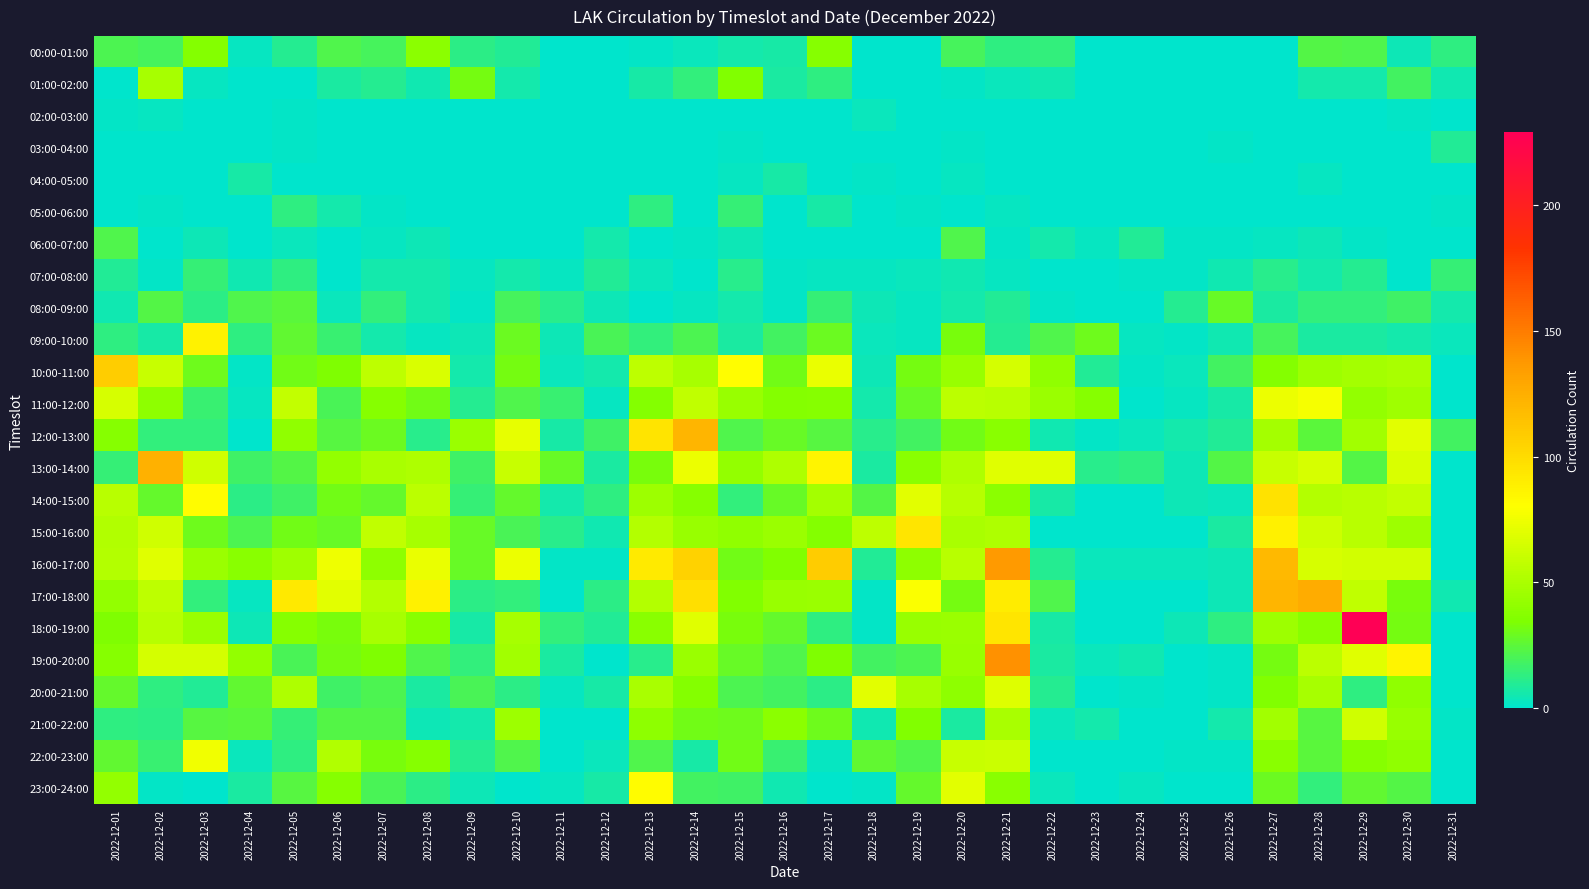

Reading left to right, extract all data points from this chart.

00:00-01:00: 2022-12-01=21	2022-12-02=19	2022-12-03=36	2022-12-04=2	2022-12-05=10	2022-12-06=22	2022-12-07=19	2022-12-08=39	2022-12-09=12	2022-12-10=9	2022-12-11=0	2022-12-12=0	2022-12-13=1	2022-12-14=3	2022-12-15=6	2022-12-16=7	2022-12-17=37	2022-12-18=0	2022-12-19=0	2022-12-20=19	2022-12-21=13	2022-12-22=14	2022-12-23=0	2022-12-24=0	2022-12-25=0	2022-12-26=0	2022-12-27=0	2022-12-28=23	2022-12-29=22	2022-12-30=4	2022-12-31=13
01:00-02:00: 2022-12-01=0	2022-12-02=49	2022-12-03=2	2022-12-04=0	2022-12-05=0	2022-12-06=8	2022-12-07=10	2022-12-08=5	2022-12-09=32	2022-12-10=6	2022-12-11=0	2022-12-12=0	2022-12-13=7	2022-12-14=14	2022-12-15=35	2022-12-16=8	2022-12-17=13	2022-12-18=0	2022-12-19=0	2022-12-20=1	2022-12-21=3	2022-12-22=5	2022-12-23=0	2022-12-24=0	2022-12-25=0	2022-12-26=0	2022-12-27=0	2022-12-28=6	2022-12-29=6	2022-12-30=18	2022-12-31=5
02:00-03:00: 2022-12-01=1	2022-12-02=2	2022-12-03=0	2022-12-04=0	2022-12-05=1	2022-12-06=0	2022-12-07=0	2022-12-08=0	2022-12-09=0	2022-12-10=0	2022-12-11=0	2022-12-12=0	2022-12-13=0	2022-12-14=0	2022-12-15=0	2022-12-16=0	2022-12-17=0	2022-12-18=3	2022-12-19=0	2022-12-20=0	2022-12-21=0	2022-12-22=0	2022-12-23=0	2022-12-24=0	2022-12-25=0	2022-12-26=0	2022-12-27=0	2022-12-28=0	2022-12-29=0	2022-12-30=1	2022-12-31=0
03:00-04:00: 2022-12-01=0	2022-12-02=0	2022-12-03=0	2022-12-04=0	2022-12-05=1	2022-12-06=0	2022-12-07=0	2022-12-08=0	2022-12-09=0	2022-12-10=0	2022-12-11=0	2022-12-12=0	2022-12-13=0	2022-12-14=0	2022-12-15=1	2022-12-16=0	2022-12-17=0	2022-12-18=0	2022-12-19=0	2022-12-20=1	2022-12-21=0	2022-12-22=0	2022-12-23=0	2022-12-24=0	2022-12-25=0	2022-12-26=1	2022-12-27=0	2022-12-28=0	2022-12-29=0	2022-12-30=0	2022-12-31=9
04:00-05:00: 2022-12-01=0	2022-12-02=0	2022-12-03=0	2022-12-04=7	2022-12-05=0	2022-12-06=0	2022-12-07=0	2022-12-08=0	2022-12-09=0	2022-12-10=0	2022-12-11=0	2022-12-12=0	2022-12-13=0	2022-12-14=0	2022-12-15=2	2022-12-16=7	2022-12-17=0	2022-12-18=1	2022-12-19=0	2022-12-20=2	2022-12-21=0	2022-12-22=0	2022-12-23=0	2022-12-24=0	2022-12-25=0	2022-12-26=0	2022-12-27=0	2022-12-28=2	2022-12-29=0	2022-12-30=0	2022-12-31=0
05:00-06:00: 2022-12-01=0	2022-12-02=1	2022-12-03=0	2022-12-04=0	2022-12-05=13	2022-12-06=6	2022-12-07=1	2022-12-08=0	2022-12-09=0	2022-12-10=0	2022-12-11=0	2022-12-12=0	2022-12-13=13	2022-12-14=0	2022-12-15=15	2022-12-16=0	2022-12-17=7	2022-12-18=0	2022-12-19=1	2022-12-20=0	2022-12-21=2	2022-12-22=0	2022-12-23=0	2022-12-24=0	2022-12-25=0	2022-12-26=0	2022-12-27=0	2022-12-28=0	2022-12-29=0	2022-12-30=0	2022-12-31=1
06:00-07:00: 2022-12-01=22	2022-12-02=0	2022-12-03=4	2022-12-04=0	2022-12-05=3	2022-12-06=0	2022-12-07=2	2022-12-08=4	2022-12-09=0	2022-12-10=0	2022-12-11=0	2022-12-12=6	2022-12-13=0	2022-12-14=1	2022-12-15=4	2022-12-16=0	2022-12-17=0	2022-12-18=0	2022-12-19=0	2022-12-20=22	2022-12-21=1	2022-12-22=6	2022-12-23=2	2022-12-24=9	2022-12-25=1	2022-12-26=1	2022-12-27=2	2022-12-28=4	2022-12-29=1	2022-12-30=0	2022-12-31=0
07:00-08:00: 2022-12-01=9	2022-12-02=1	2022-12-03=15	2022-12-04=5	2022-12-05=13	2022-12-06=0	2022-12-07=6	2022-12-08=6	2022-12-09=2	2022-12-10=6	2022-12-11=2	2022-12-12=9	2022-12-13=3	2022-12-14=0	2022-12-15=11	2022-12-16=1	2022-12-17=2	2022-12-18=2	2022-12-19=3	2022-12-20=5	2022-12-21=2	2022-12-22=0	2022-12-23=0	2022-12-24=1	2022-12-25=1	2022-12-26=5	2022-12-27=11	2022-12-28=6	2022-12-29=10	2022-12-30=0	2022-12-31=15
08:00-09:00: 2022-12-01=5	2022-12-02=23	2022-12-03=12	2022-12-04=22	2022-12-05=25	2022-12-06=3	2022-12-07=14	2022-12-08=6	2022-12-09=1	2022-12-10=19	2022-12-11=11	2022-12-12=4	2022-12-13=0	2022-12-14=2	2022-12-15=6	2022-12-16=1	2022-12-17=15	2022-12-18=4	2022-12-19=2	2022-12-20=6	2022-12-21=9	2022-12-22=1	2022-12-23=0	2022-12-24=0	2022-12-25=10	2022-12-26=28	2022-12-27=8	2022-12-28=14	2022-12-29=14	2022-12-30=17	2022-12-31=6
09:00-10:00: 2022-12-01=13	2022-12-02=7	2022-12-03=87	2022-12-04=13	2022-12-05=26	2022-12-06=16	2022-12-07=6	2022-12-08=2	2022-12-09=4	2022-12-10=29	2022-12-11=4	2022-12-12=20	2022-12-13=14	2022-12-14=21	2022-12-15=8	2022-12-16=18	2022-12-17=29	2022-12-18=3	2022-12-19=2	2022-12-20=33	2022-12-21=10	2022-12-22=22	2022-12-23=30	2022-12-24=2	2022-12-25=1	2022-12-26=5	2022-12-27=19	2022-12-28=8	2022-12-29=8	2022-12-30=6	2022-12-31=3
10:00-11:00: 2022-12-01=108	2022-12-02=60	2022-12-03=30	2022-12-04=1	2022-12-05=31	2022-12-06=34	2022-12-07=57	2022-12-08=67	2022-12-09=6	2022-12-10=32	2022-12-11=3	2022-12-12=6	2022-12-13=57	2022-12-14=49	2022-12-15=81	2022-12-16=31	2022-12-17=73	2022-12-18=4	2022-12-19=32	2022-12-20=43	2022-12-21=65	2022-12-22=41	2022-12-23=9	2022-12-24=1	2022-12-25=3	2022-12-26=18	2022-12-27=36	2022-12-28=45	2022-12-29=48	2022-12-30=50	2022-12-31=0
11:00-12:00: 2022-12-01=66	2022-12-02=40	2022-12-03=16	2022-12-04=2	2022-12-05=59	2022-12-06=20	2022-12-07=37	2022-12-08=31	2022-12-09=10	2022-12-10=22	2022-12-11=16	2022-12-12=2	2022-12-13=36	2022-12-14=58	2022-12-15=43	2022-12-16=36	2022-12-17=37	2022-12-18=6	2022-12-19=28	2022-12-20=56	2022-12-21=55	2022-12-22=44	2022-12-23=37	2022-12-24=0	2022-12-25=2	2022-12-26=7	2022-12-27=74	2022-12-28=77	2022-12-29=42	2022-12-30=46	2022-12-31=0
12:00-13:00: 2022-12-01=37	2022-12-02=14	2022-12-03=14	2022-12-04=0	2022-12-05=41	2022-12-06=24	2022-12-07=29	2022-12-08=11	2022-12-09=44	2022-12-10=72	2022-12-11=7	2022-12-12=17	2022-12-13=95	2022-12-14=121	2022-12-15=22	2022-12-16=28	2022-12-17=24	2022-12-18=11	2022-12-19=18	2022-12-20=31	2022-12-21=38	2022-12-22=5	2022-12-23=1	2022-12-24=3	2022-12-25=6	2022-12-26=9	2022-12-27=48	2022-12-28=25	2022-12-29=47	2022-12-30=70	2022-12-31=18
13:00-14:00: 2022-12-01=15	2022-12-02=124	2022-12-03=63	2022-12-04=17	2022-12-05=23	2022-12-06=42	2022-12-07=50	2022-12-08=51	2022-12-09=17	2022-12-10=60	2022-12-11=28	2022-12-12=8	2022-12-13=33	2022-12-14=74	2022-12-15=42	2022-12-16=51	2022-12-17=86	2022-12-18=8	2022-12-19=38	2022-12-20=51	2022-12-21=69	2022-12-22=69	2022-12-23=11	2022-12-24=13	2022-12-25=4	2022-12-26=23	2022-12-27=60	2022-12-28=66	2022-12-29=23	2022-12-30=67	2022-12-31=0
14:00-15:00: 2022-12-01=55	2022-12-02=27	2022-12-03=82	2022-12-04=12	2022-12-05=17	2022-12-06=31	2022-12-07=27	2022-12-08=56	2022-12-09=15	2022-12-10=27	2022-12-11=6	2022-12-12=13	2022-12-13=45	2022-12-14=37	2022-12-15=14	2022-12-16=28	2022-12-17=48	2022-12-18=23	2022-12-19=70	2022-12-20=54	2022-12-21=39	2022-12-22=7	2022-12-23=0	2022-12-24=0	2022-12-25=4	2022-12-26=3	2022-12-27=96	2022-12-28=53	2022-12-29=55	2022-12-30=59	2022-12-31=0
15:00-16:00: 2022-12-01=52	2022-12-02=63	2022-12-03=30	2022-12-04=21	2022-12-05=31	2022-12-06=28	2022-12-07=58	2022-12-08=49	2022-12-09=28	2022-12-10=20	2022-12-11=11	2022-12-12=5	2022-12-13=53	2022-12-14=43	2022-12-15=41	2022-12-16=44	2022-12-17=36	2022-12-18=57	2022-12-19=94	2022-12-20=50	2022-12-21=51	2022-12-22=0	2022-12-23=0	2022-12-24=0	2022-12-25=0	2022-12-26=8	2022-12-27=88	2022-12-28=62	2022-12-29=55	2022-12-30=45	2022-12-31=0
16:00-17:00: 2022-12-01=53	2022-12-02=69	2022-12-03=44	2022-12-04=38	2022-12-05=46	2022-12-06=75	2022-12-07=40	2022-12-08=73	2022-12-09=28	2022-12-10=74	2022-12-11=1	2022-12-12=1	2022-12-13=92	2022-12-14=105	2022-12-15=31	2022-12-16=35	2022-12-17=109	2022-12-18=9	2022-12-19=40	2022-12-20=55	2022-12-21=136	2022-12-22=10	2022-12-23=3	2022-12-24=3	2022-12-25=3	2022-12-26=4	2022-12-27=119	2022-12-28=66	2022-12-29=64	2022-12-30=64	2022-12-31=0
17:00-18:00: 2022-12-01=42	2022-12-02=57	2022-12-03=14	2022-12-04=2	2022-12-05=93	2022-12-06=70	2022-12-07=53	2022-12-08=88	2022-12-09=12	2022-12-10=14	2022-12-11=0	2022-12-12=12	2022-12-13=53	2022-12-14=98	2022-12-15=35	2022-12-16=43	2022-12-17=44	2022-12-18=1	2022-12-19=79	2022-12-20=32	2022-12-21=91	2022-12-22=22	2022-12-23=0	2022-12-24=0	2022-12-25=0	2022-12-26=4	2022-12-27=121	2022-12-28=127	2022-12-29=58	2022-12-30=33	2022-12-31=5
18:00-19:00: 2022-12-01=34	2022-12-02=54	2022-12-03=44	2022-12-04=4	2022-12-05=37	2022-12-06=33	2022-12-07=49	2022-12-08=38	2022-12-09=7	2022-12-10=49	2022-12-11=14	2022-12-12=9	2022-12-13=38	2022-12-14=69	2022-12-15=33	2022-12-16=27	2022-12-17=13	2022-12-18=1	2022-12-19=43	2022-12-20=44	2022-12-21=94	2022-12-22=7	2022-12-23=0	2022-12-24=0	2022-12-25=4	2022-12-26=13	2022-12-27=45	2022-12-28=38	2022-12-29=229	2022-12-30=32	2022-12-31=0
19:00-20:00: 2022-12-01=37	2022-12-02=65	2022-12-03=65	2022-12-04=42	2022-12-05=20	2022-12-06=32	2022-12-07=34	2022-12-08=22	2022-12-09=14	2022-12-10=47	2022-12-11=8	2022-12-12=0	2022-12-13=11	2022-12-14=44	2022-12-15=28	2022-12-16=22	2022-12-17=34	2022-12-18=18	2022-12-19=21	2022-12-20=43	2022-12-21=141	2022-12-22=8	2022-12-23=3	2022-12-24=5	2022-12-25=0	2022-12-26=1	2022-12-27=32	2022-12-28=56	2022-12-29=69	2022-12-30=86	2022-12-31=0
20:00-21:00: 2022-12-01=27	2022-12-02=13	2022-12-03=9	2022-12-04=26	2022-12-05=51	2022-12-06=17	2022-12-07=21	2022-12-08=8	2022-12-09=20	2022-12-10=12	2022-12-11=2	2022-12-12=7	2022-12-13=50	2022-12-14=36	2022-12-15=21	2022-12-16=18	2022-12-17=12	2022-12-18=70	2022-12-19=49	2022-12-20=40	2022-12-21=68	2022-12-22=10	2022-12-23=0	2022-12-24=1	2022-12-25=0	2022-12-26=1	2022-12-27=35	2022-12-28=49	2022-12-29=13	2022-12-30=41	2022-12-31=0
21:00-22:00: 2022-12-01=13	2022-12-02=12	2022-12-03=24	2022-12-04=25	2022-12-05=15	2022-12-06=23	2022-12-07=23	2022-12-08=4	2022-12-09=6	2022-12-10=45	2022-12-11=0	2022-12-12=0	2022-12-13=40	2022-12-14=31	2022-12-15=30	2022-12-16=39	2022-12-17=30	2022-12-18=5	2022-12-19=35	2022-12-20=8	2022-12-21=50	2022-12-22=3	2022-12-23=6	2022-12-24=0	2022-12-25=0	2022-12-26=6	2022-12-27=47	2022-12-28=24	2022-12-29=63	2022-12-30=43	2022-12-31=1
22:00-23:00: 2022-12-01=26	2022-12-02=16	2022-12-03=76	2022-12-04=3	2022-12-05=13	2022-12-06=52	2022-12-07=33	2022-12-08=37	2022-12-09=10	2022-12-10=22	2022-12-11=0	2022-12-12=3	2022-12-13=22	2022-12-14=7	2022-12-15=31	2022-12-16=16	2022-12-17=2	2022-12-18=26	2022-12-19=22	2022-12-20=60	2022-12-21=61	2022-12-22=0	2022-12-23=0	2022-12-24=0	2022-12-25=1	2022-12-26=1	2022-12-27=38	2022-12-28=25	2022-12-29=37	2022-12-30=41	2022-12-31=0
23:00-24:00: 2022-12-01=42	2022-12-02=1	2022-12-03=0	2022-12-04=8	2022-12-05=24	2022-12-06=37	2022-12-07=20	2022-12-08=12	2022-12-09=4	2022-12-10=0	2022-12-11=2	2022-12-12=7	2022-12-13=82	2022-12-14=18	2022-12-15=17	2022-12-16=5	2022-12-17=0	2022-12-18=1	2022-12-19=27	2022-12-20=70	2022-12-21=38	2022-12-22=3	2022-12-23=0	2022-12-24=2	2022-12-25=0	2022-12-26=0	2022-12-27=29	2022-12-28=14	2022-12-29=26	2022-12-30=23	2022-12-31=0